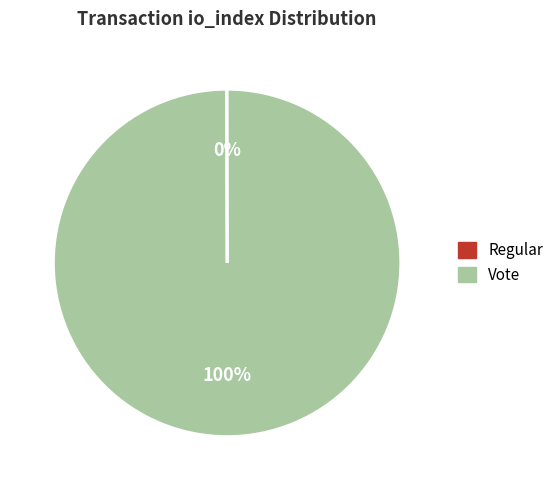

True or false: Vote accounts for 86% of the total.

False